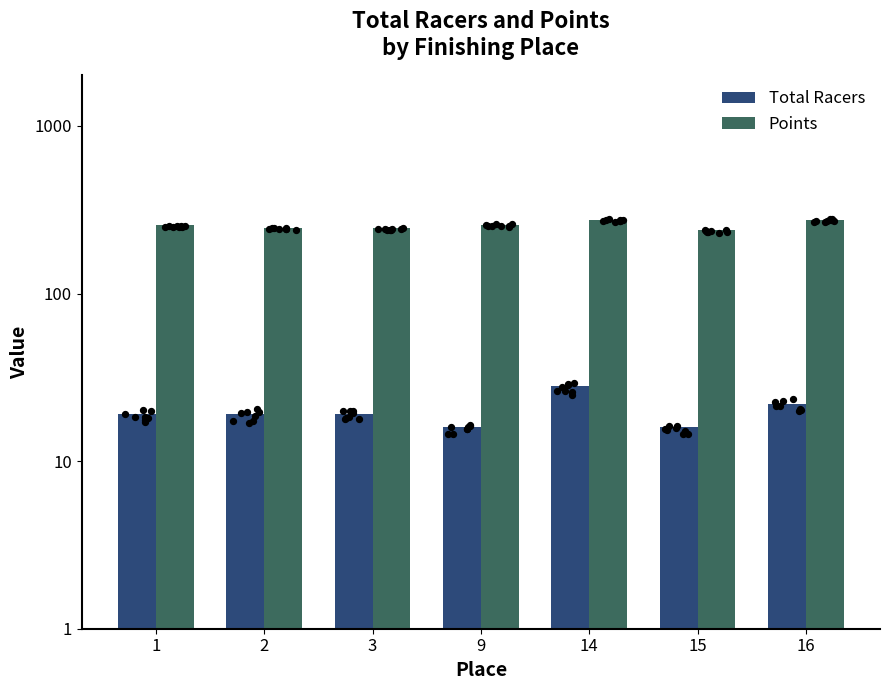

What are all the series names shown in the legend?

Total Racers, Points